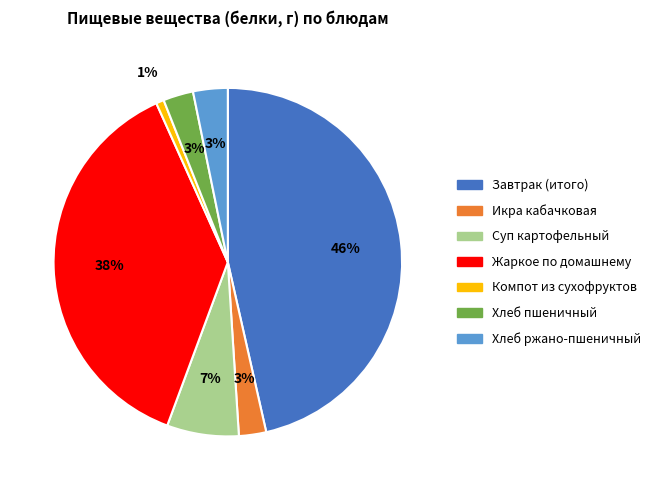

Combined, do Суп картофельный and Завтрак (итого) account for over 50%?

Yes